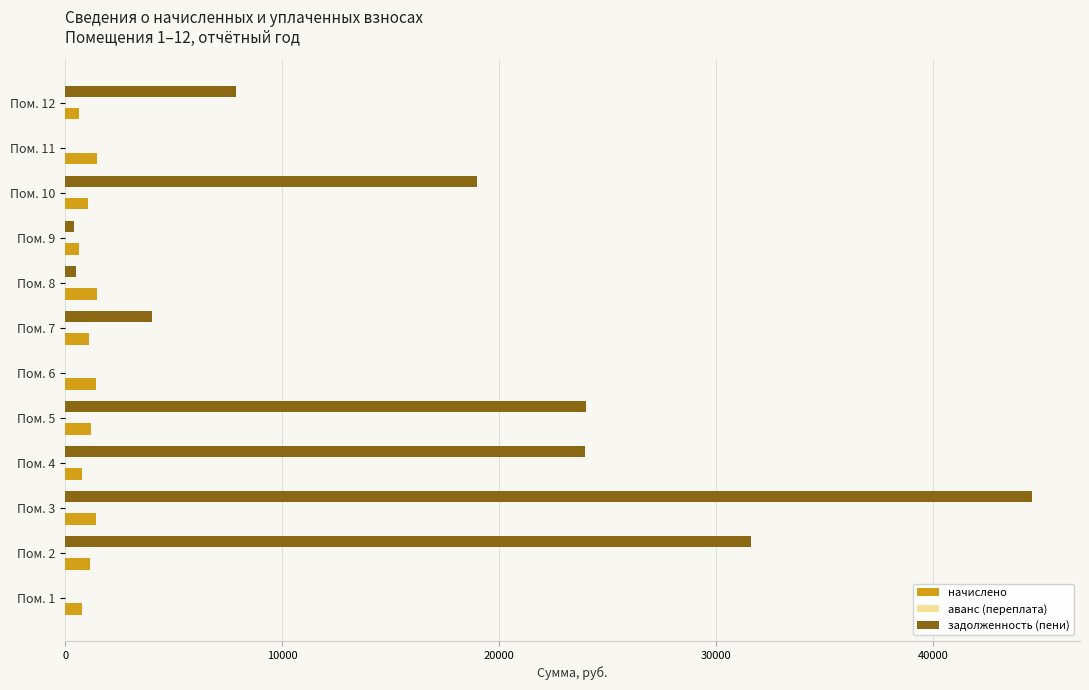

What is the maximum value shown in the chart?

44525.3